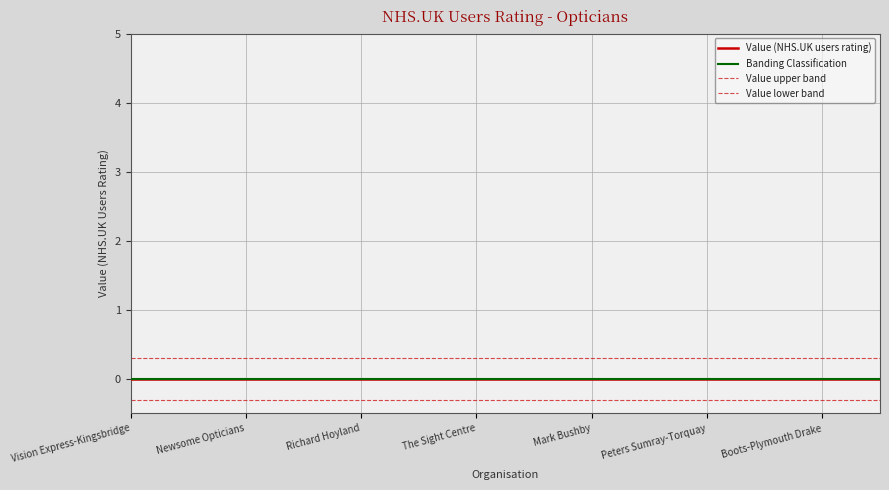

True or false: Value lower band has more than 0 points higher than both neighbors.

False